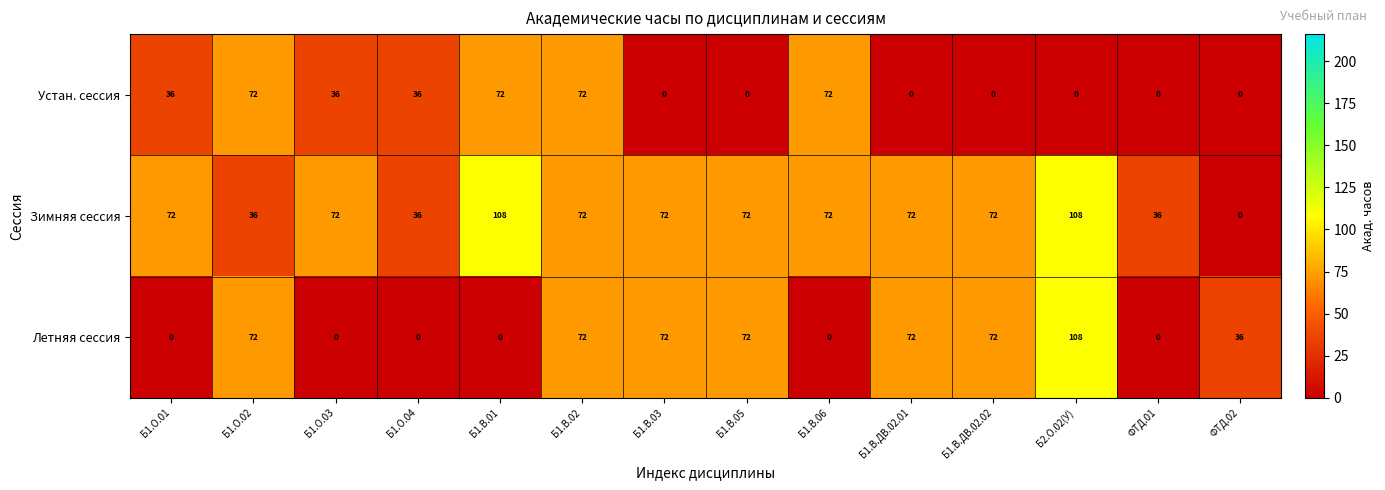

What is the difference between the second highest and second lowest values in the Устан. сессия series?

72